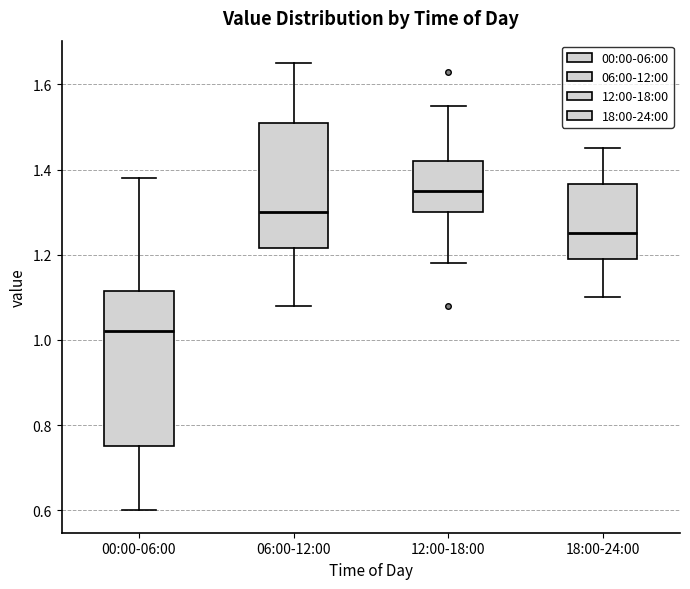

Where does the upper whisker of the box for 06:00-12:00 end on the y-axis? The values are not printed on the chart, so give them approximately, as read against the axis.

1.66